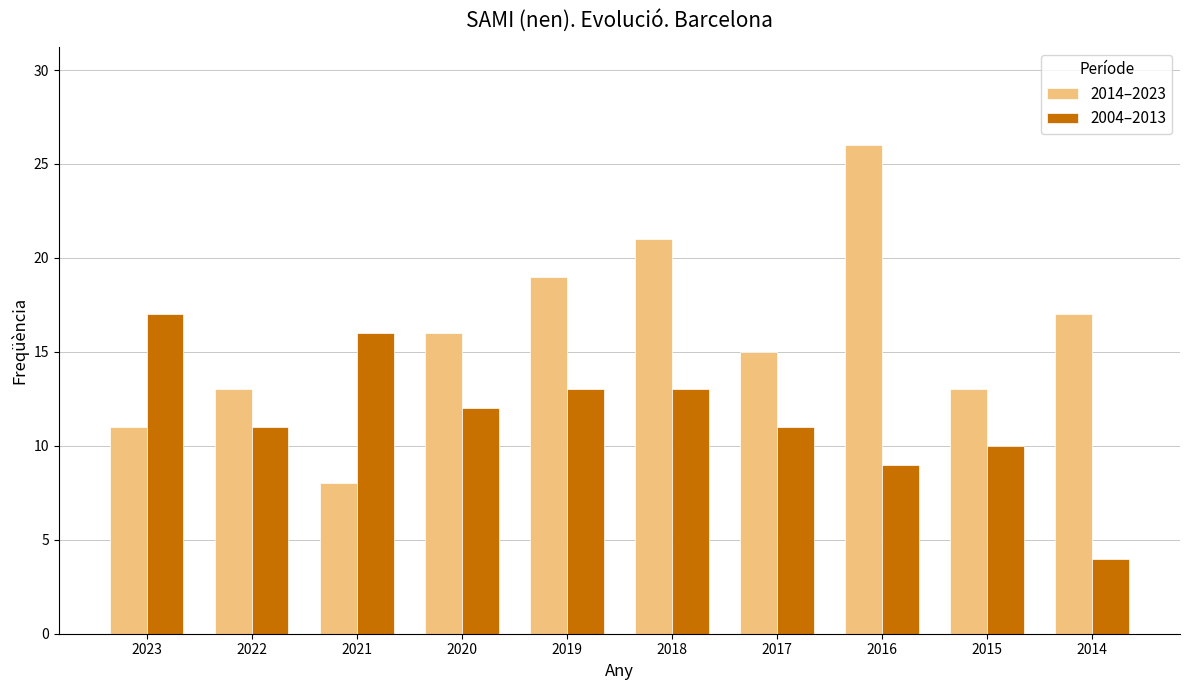

What is the difference between the highest and lowest values at 2018?

8